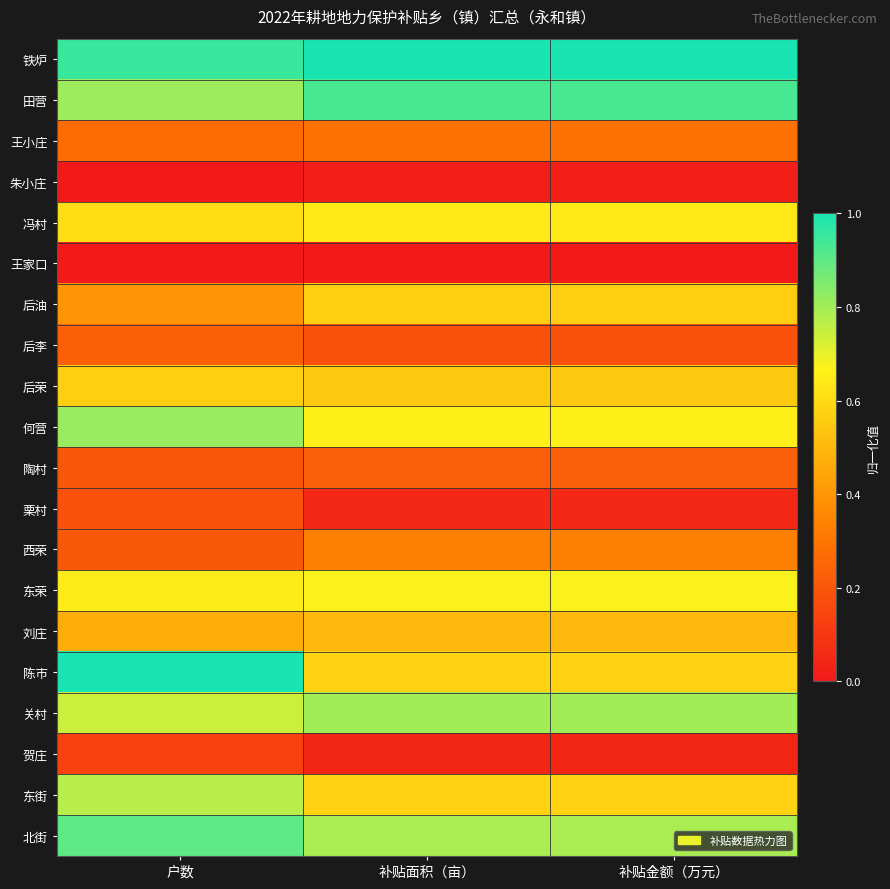

Between 补贴面积（亩） and 户数, which is larger?

补贴面积（亩）